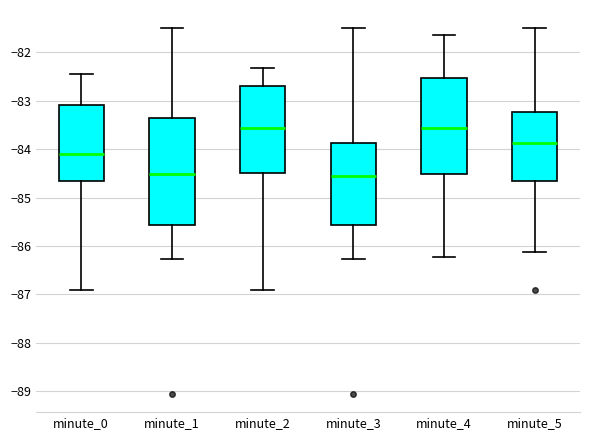

Reading left to right, read every box against the y-axis: the position of its median line, the range the box covers, and the ends of its whiskers. The values are not printed on the chart, so give them approximately, as read against the axis.

minute_0: median -84.1, box -84.6 to -83.1, whiskers -86.9 to -82.4
minute_1: median -84.5, box -85.6 to -83.3, whiskers -86.3 to -81.5
minute_2: median -83.6, box -84.5 to -82.7, whiskers -86.9 to -82.3
minute_3: median -84.6, box -85.6 to -83.9, whiskers -86.3 to -81.5
minute_4: median -83.6, box -84.5 to -82.5, whiskers -86.2 to -81.6
minute_5: median -83.9, box -84.6 to -83.2, whiskers -86.1 to -81.5